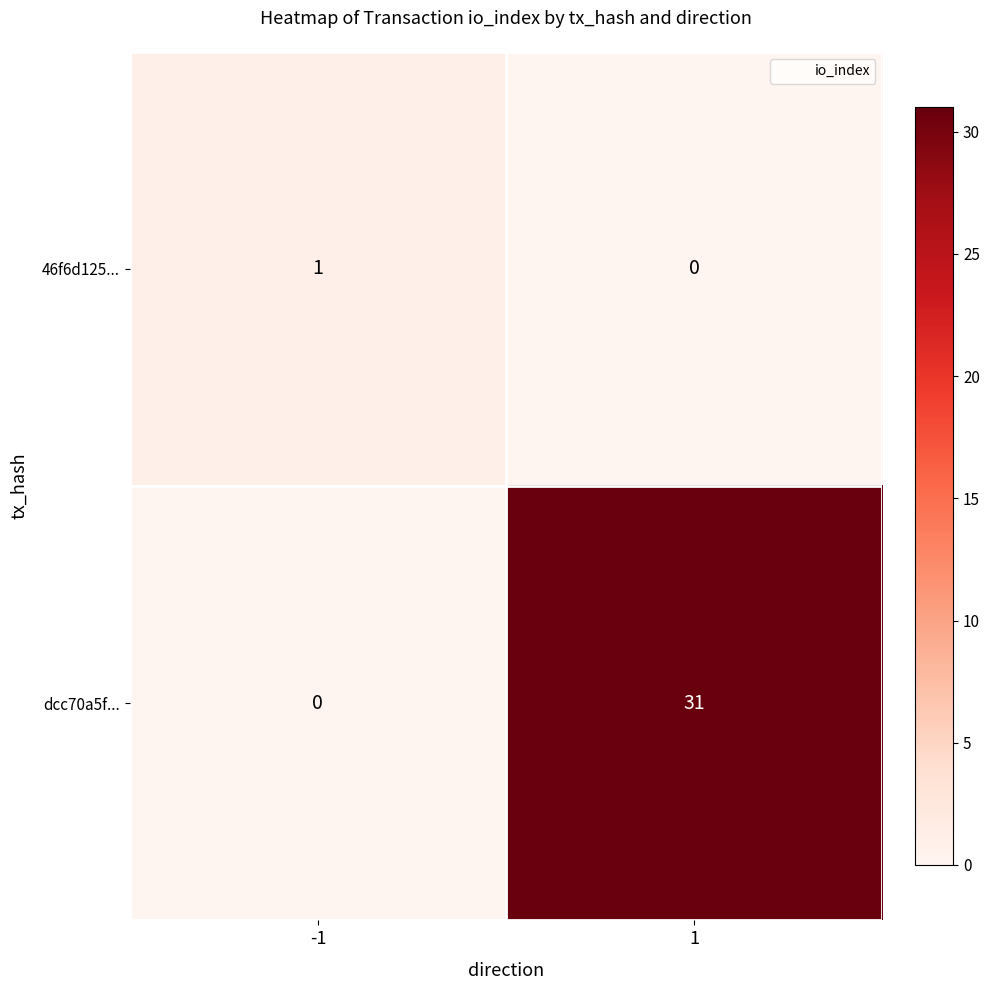

At how many categories does at least one series exceed 28?

1